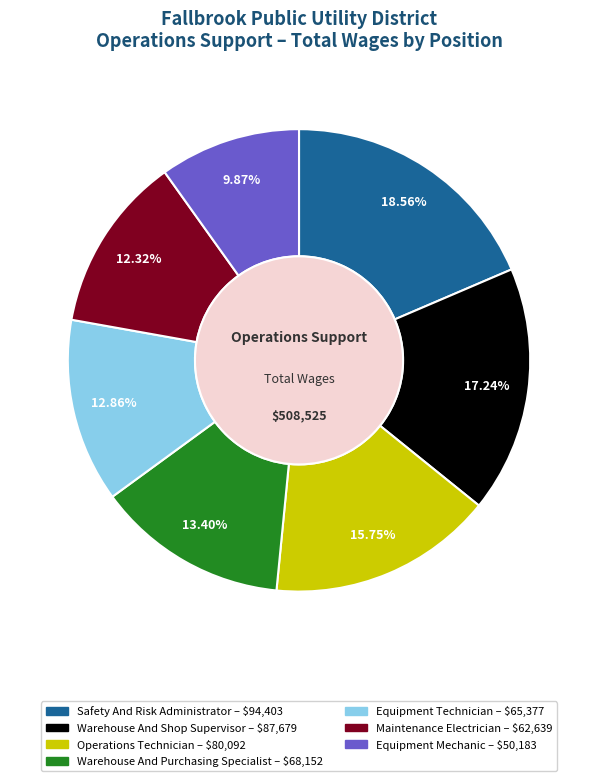

Approximately how many times larger is the value at Warehouse And Shop Supervisor compared to Operations Technician?

1.1